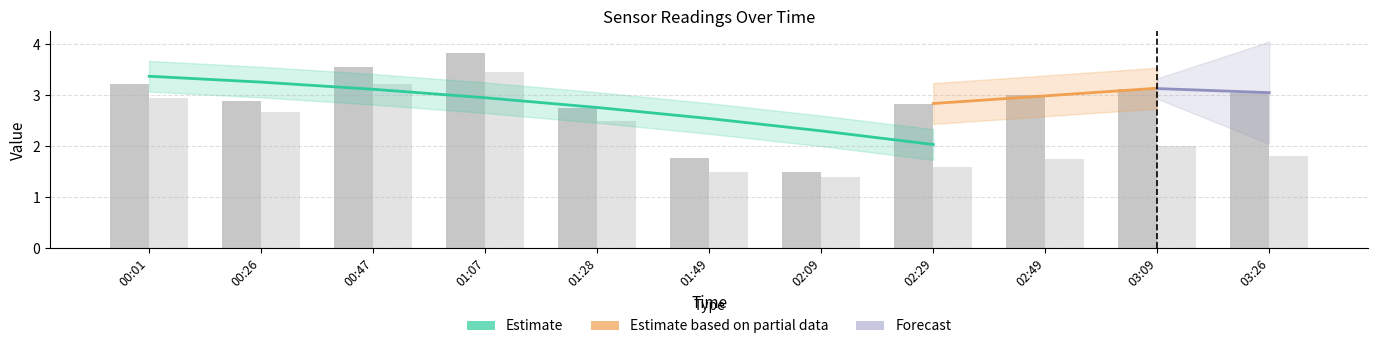

Reading right to left, list all the values displayed in this chart.

SDS_P1: 03:26=3.0	03:09=3.1	02:49=3.0	02:29=2.8	02:09=1.5	01:49=1.8	01:28=2.8	01:07=3.8	00:47=3.5	00:26=2.9	00:01=3.2
SDS_P2: 03:26=1.8	03:09=2.0	02:49=1.8	02:29=1.6	02:09=1.4	01:49=1.5	01:28=2.5	01:07=3.5	00:47=3.2	00:26=2.7	00:01=3.0